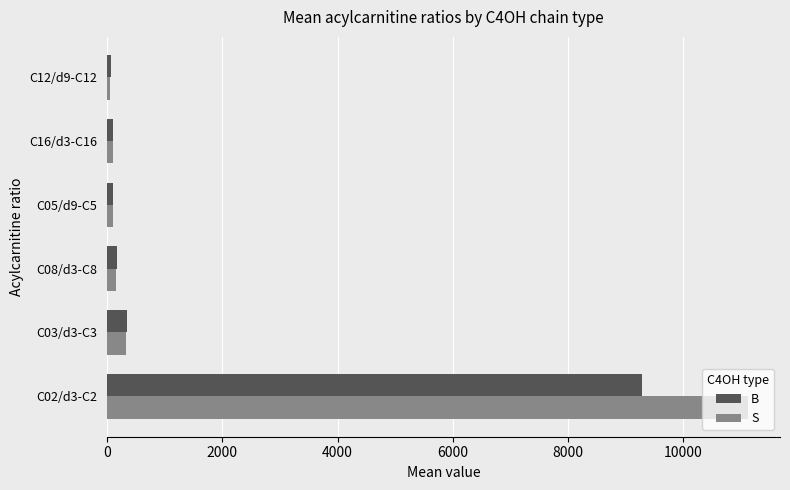

List the series in order of their peak value, highest first.

S, B